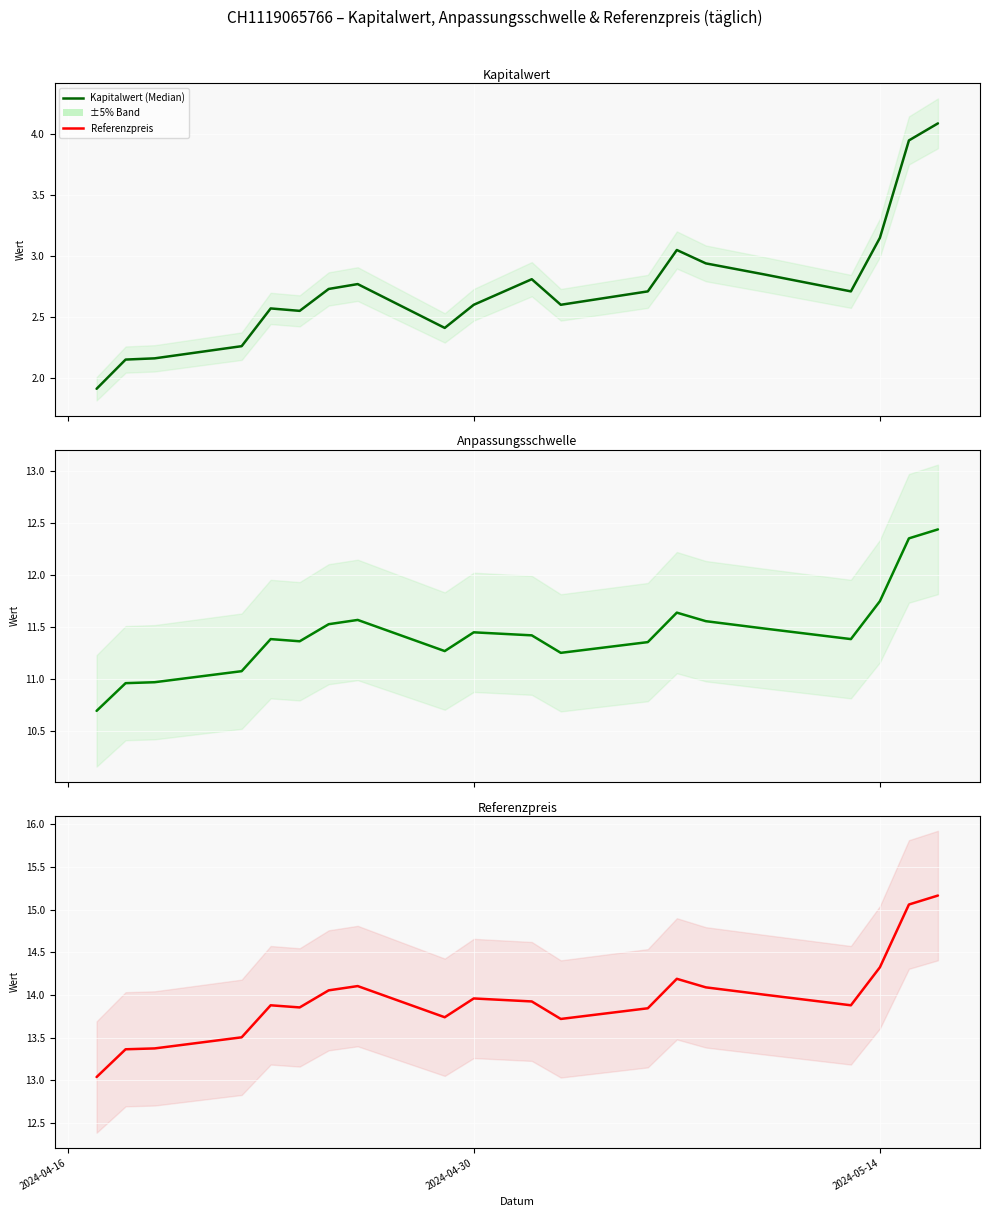

True or false: Referenzpreis has more than 0 points higher than both neighbors.

True